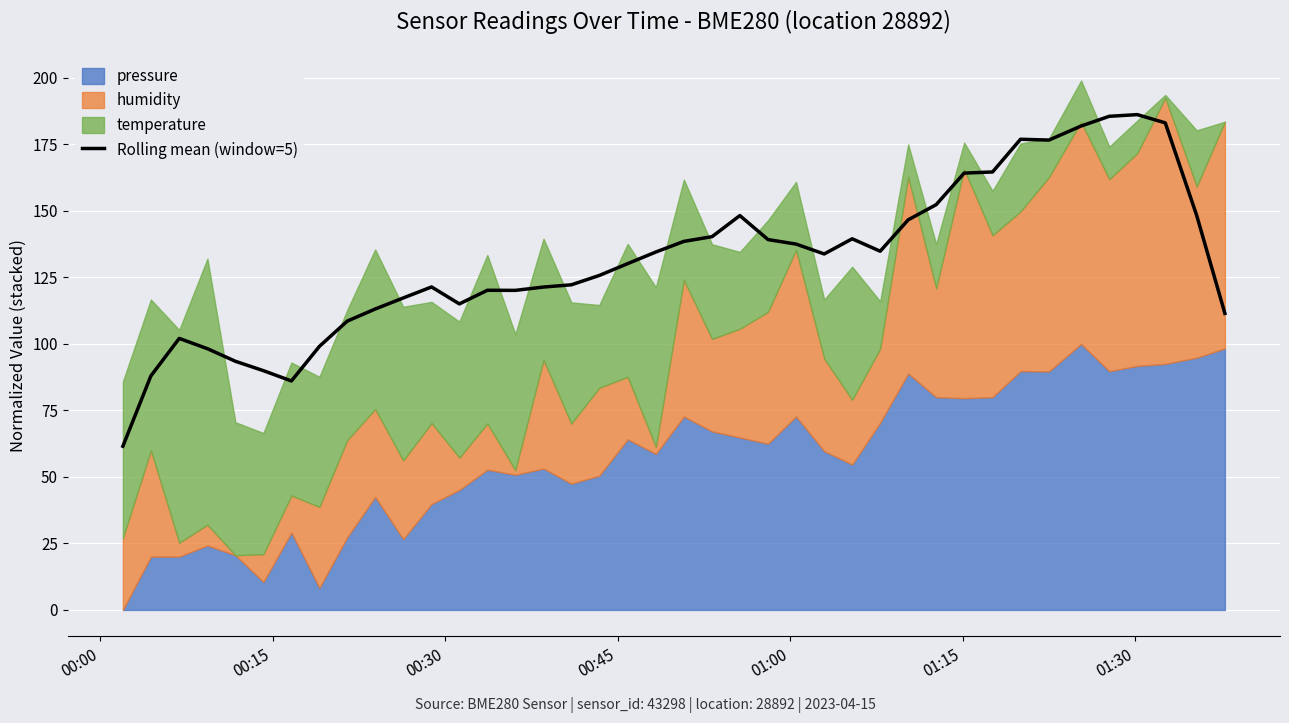

What is the lowest value of the Rolling mean (window=5) series?

61.6